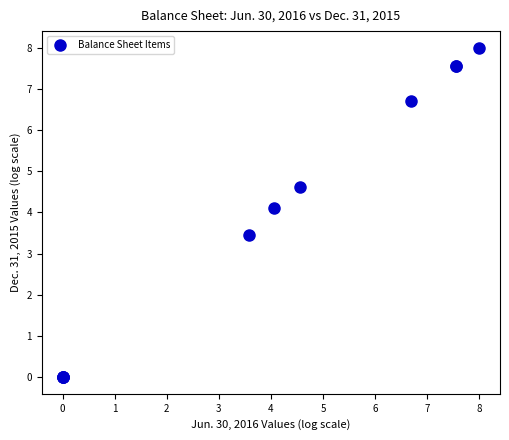

What Y value in the scatter plot is closest to 4?

4.1